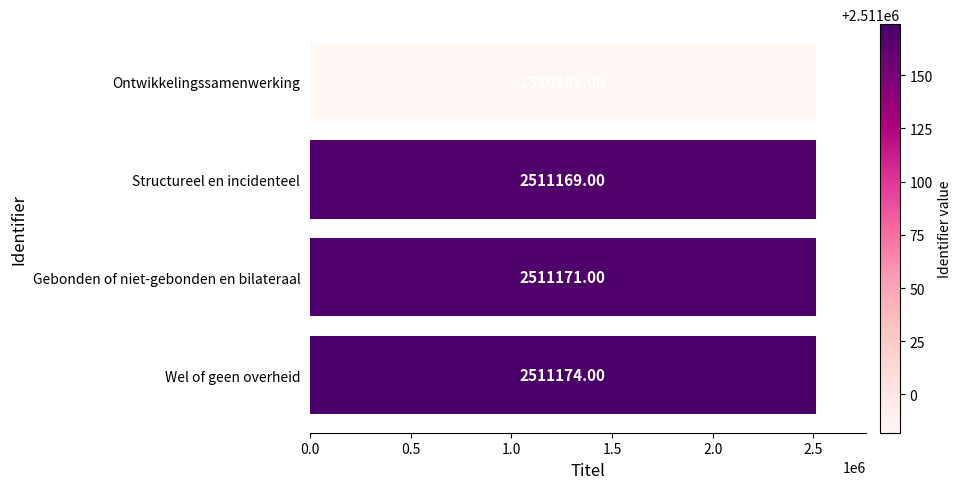

List the labels in order of value, largest first.

Wel of geen overheid, Gebonden of niet-gebonden en bilateraal, Structureel en incidenteel, Ontwikkelingssamenwerking